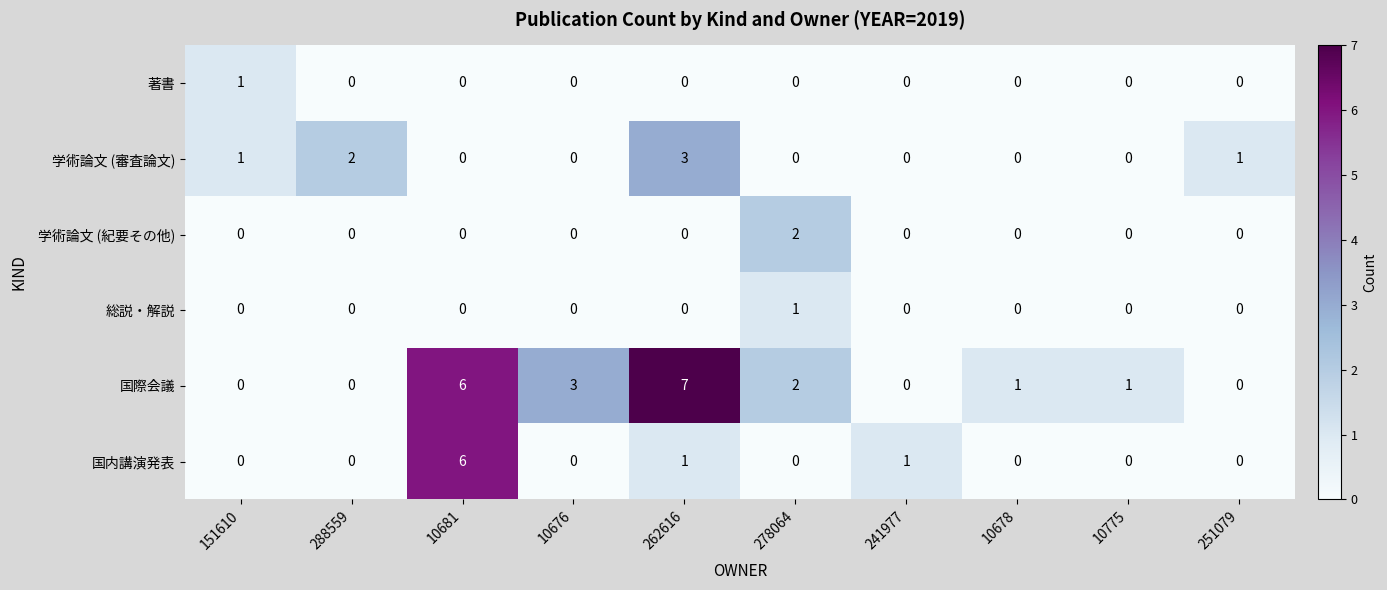

What is the sum of the 国際会議 values at 262616 and 288559?

7